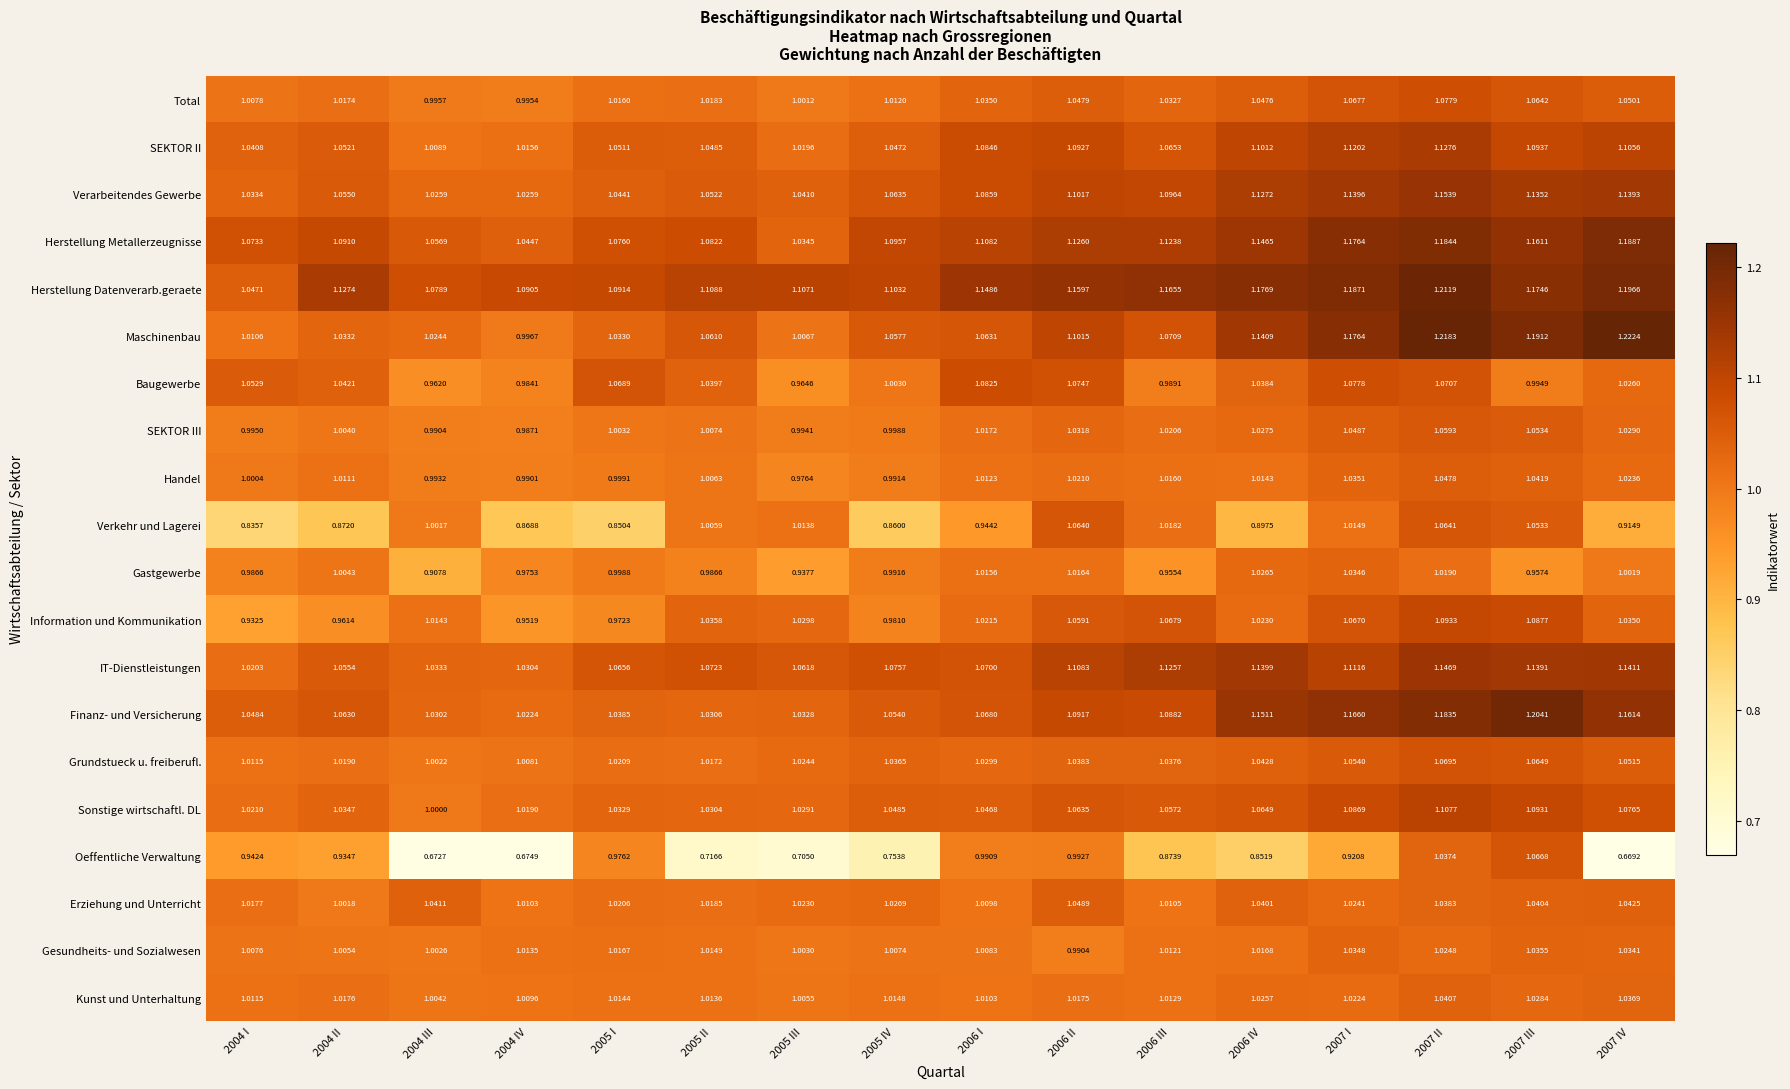

Is the value of Verarbeitendes Gewerbe at 2006 II greater than the value of Verkehr und Lagerei at 2004 IV?

Yes